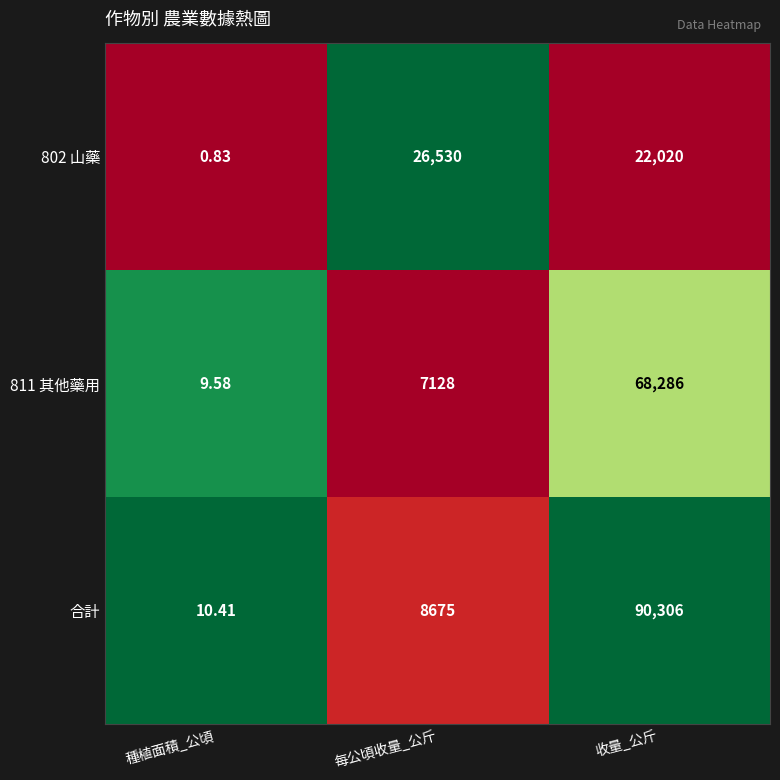

At which label is 811 其他藥用 closest to 34147?

每公頃收量_公斤